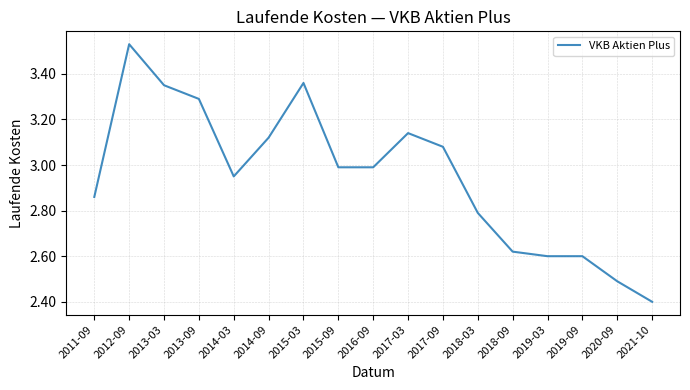

What is the difference between the second highest and minimum values?

1.0